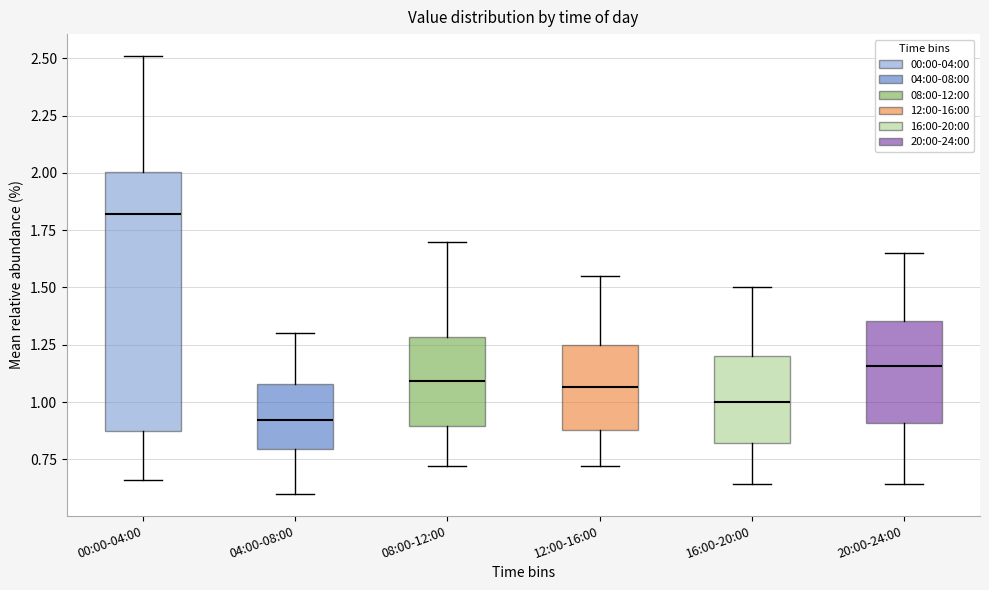

Which box's median line is the lowest?

04:00-08:00